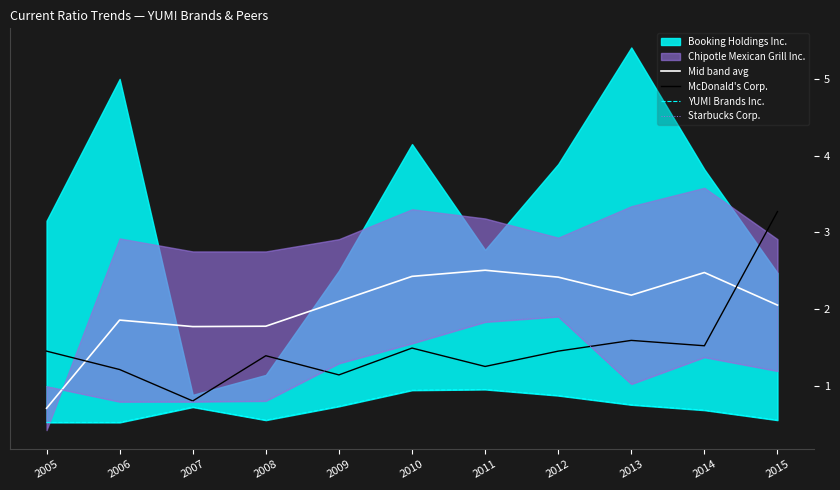

Between which two adjacent categories do Mid band avg and McDonald's Corp. first intersect?

2005 and 2006